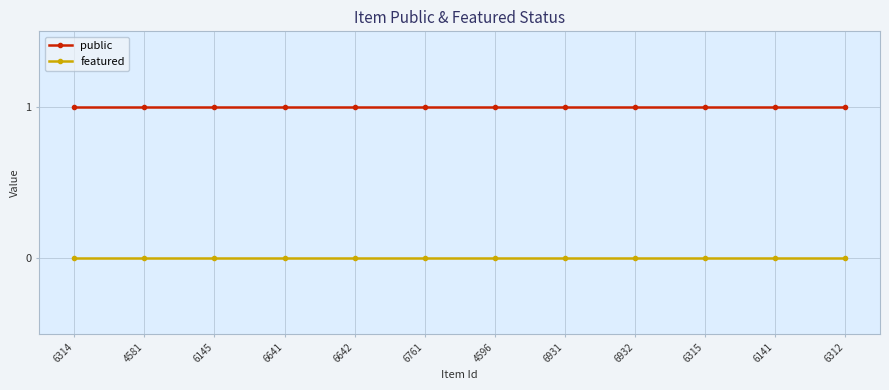

Reading left to right, transcribe all the data shown in this chart.

public: 6314=1	4581=1	6145=1	6641=1	6642=1	6761=1	4596=1	6931=1	6932=1	6315=1	6141=1	6312=1
featured: 6314=0	4581=0	6145=0	6641=0	6642=0	6761=0	4596=0	6931=0	6932=0	6315=0	6141=0	6312=0